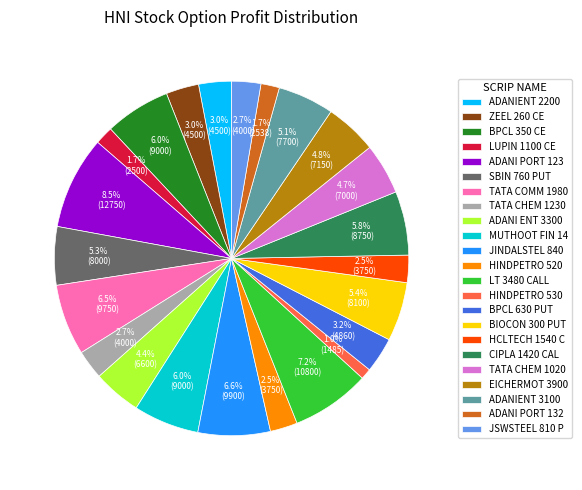

What is the largest slice in the pie chart?

ADANI PORT 123